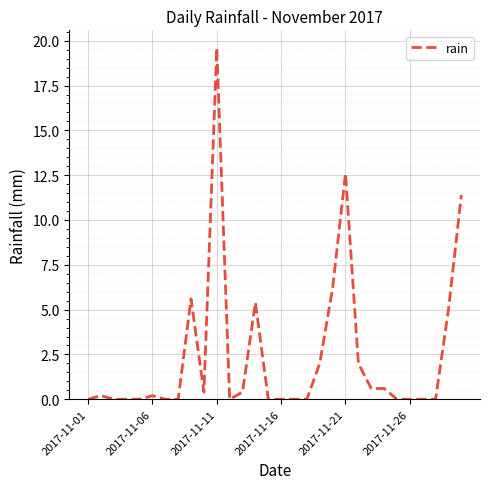

What is the maximum value shown in the chart?

19.6